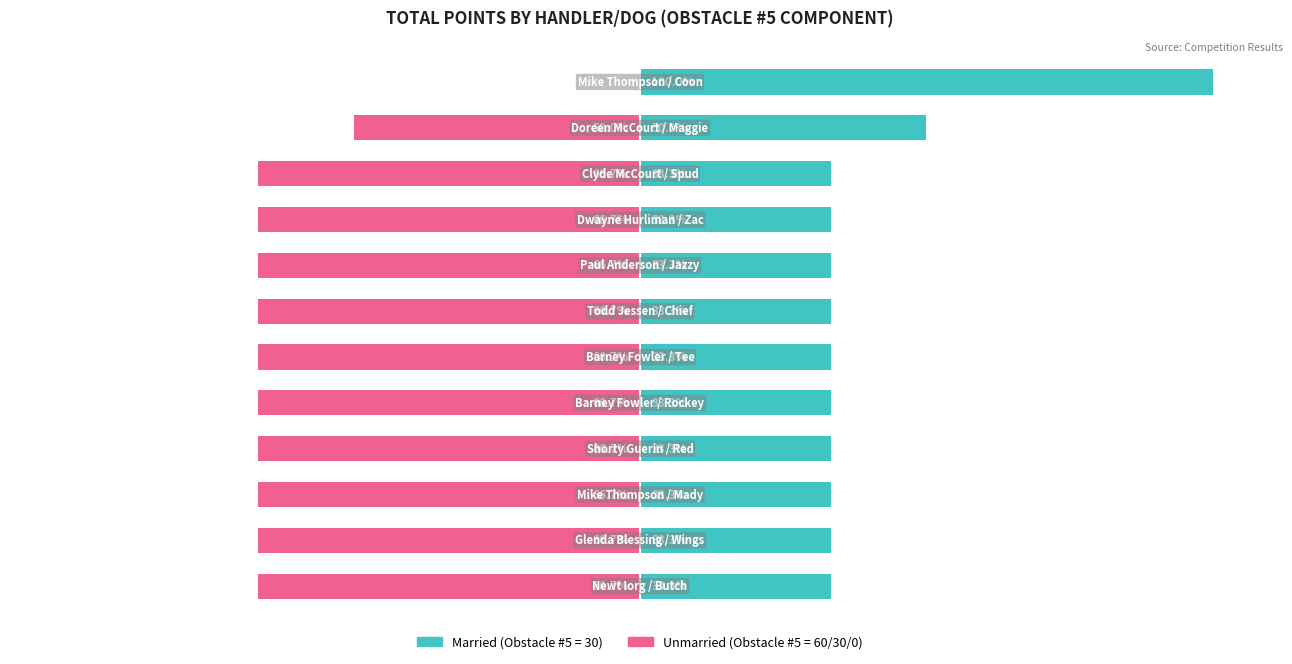

How many bars are there in each group?

2